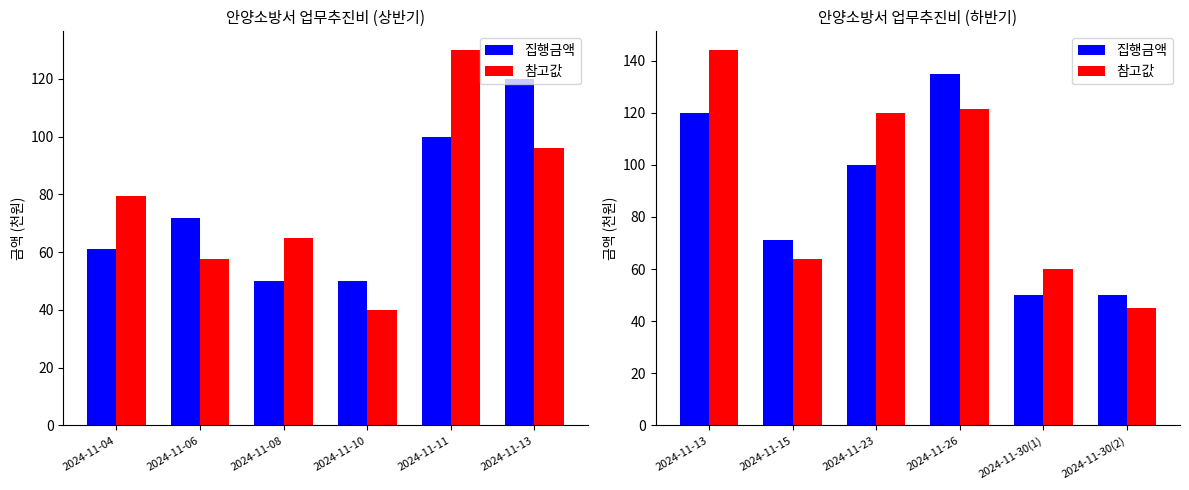

How many values in the 참고값 series exceed 120?

2